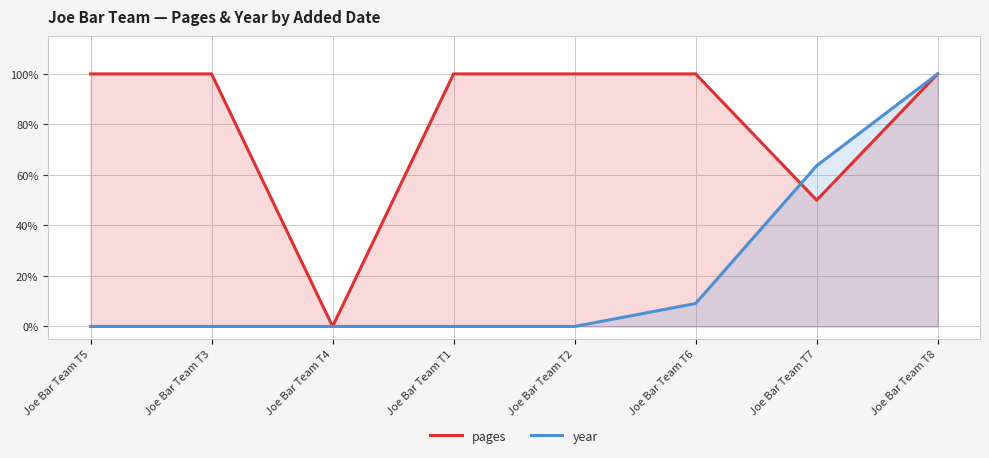

At which category does pages reach its first local valley?

Joe Bar Team T4